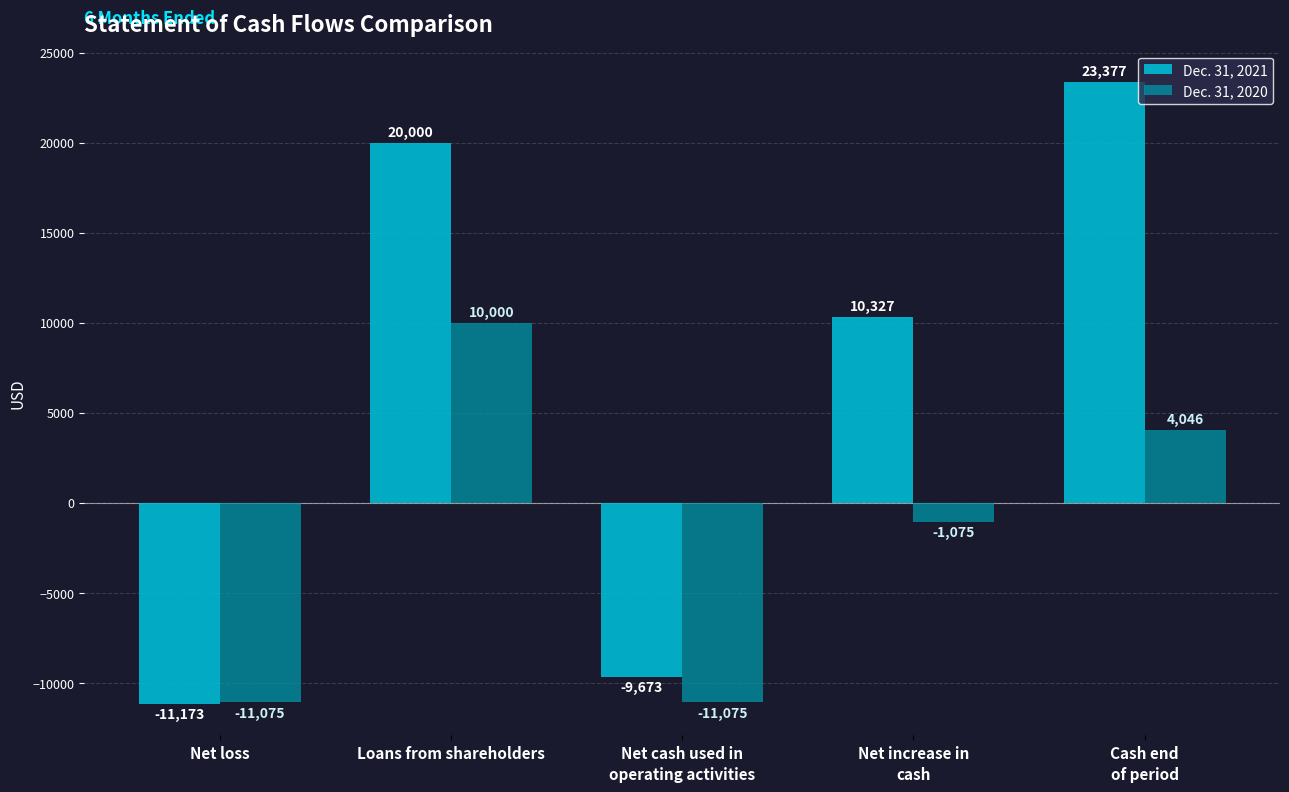

What is the value of the Dec. 31, 2020 bar at the 3rd from the left?

-11075